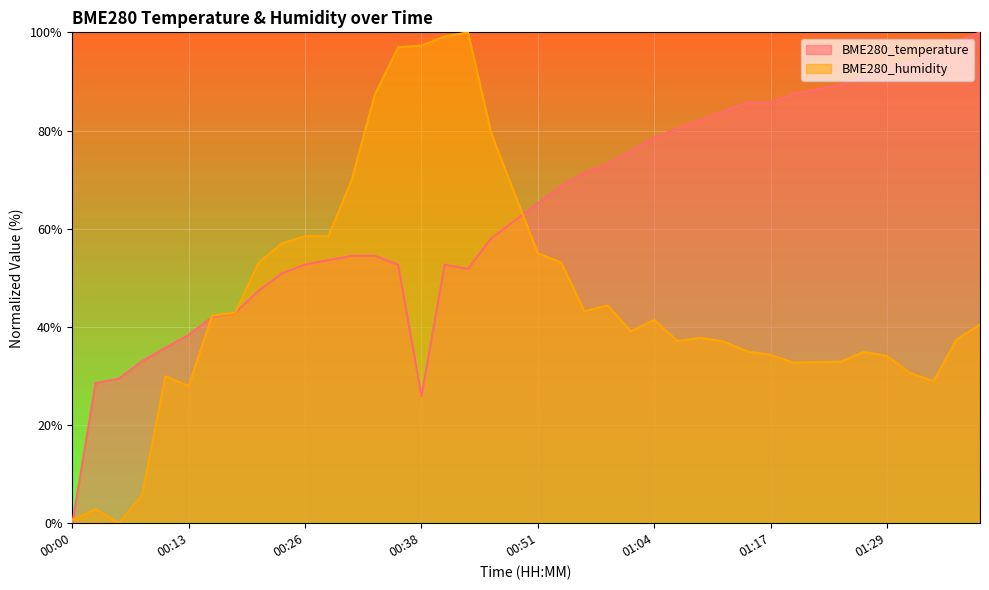

True or false: BME280_humidity and BME280_temperature intersect in this chart.

True